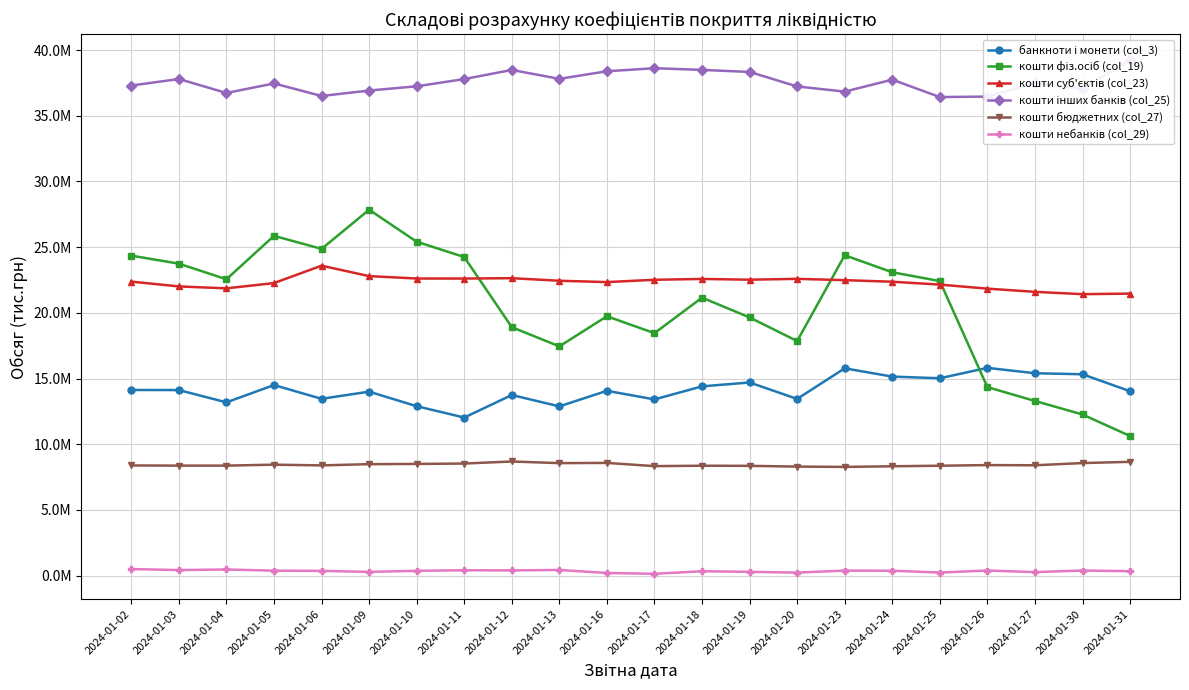

Reading right to left, extract all data points from this chart.

банкноти і монети (col_3): 14031939.5	15326852.1	15402874.2	15812560.1	15020777.7	15147186.5	15777454.9	13449119.3	14699907.9	14403435.5	13411554.9	14065703.7	12880891.5	13745253.5	12030499.9	12893679.7	14002397.6	13454885.3	14504348.4	13186841.5	14121249.7	14128338.5
кошти фіз.осіб (col_19): 10622022.9	12265546.5	13291604.4	14347099.3	22419488.6	23089961.3	24383609.2	17853726.3	19650612.9	21158125.3	18453120.2	19740483.8	17448945.7	18908181.6	24247121.6	25414554.0	27848926.2	24869110.7	25862220.4	22557249.7	23743809.9	24356241.6
кошти суб'єктів (col_23): 21464990.6	21422580.6	21599299.9	21843193.4	22150398.8	22369977.1	22488067.5	22588241.0	22524405.9	22581065.4	22517558.6	22341323.3	22443484.6	22638689.3	22611654.3	22614043.4	22797170.1	23592141.9	22265544.4	21865246.4	22011068.3	22378498.5
кошти інших банків (col_25): 39253203.3	37072487.0	37487241.3	36462379.2	36427258.1	37751499.0	36841078.5	37234407.3	38338059.5	38494596.1	38622841.0	38391630.2	37813190.1	38491511.6	37796349.4	37245806.2	36922566.5	36508273.3	37464112.0	36738050.2	37800525.1	37303950.4
кошти бюджетних (col_27): 8658015.5	8565773.1	8396428.4	8410755.8	8361791.2	8321885.6	8271655.0	8296599.3	8352968.6	8363834.9	8332281.8	8576803.2	8560569.3	8684624.5	8529166.2	8499325.7	8481288.2	8387964.2	8443259.7	8371304.5	8370704.6	8383804.5
кошти небанків (col_29): 334368.0	383923.7	263596.6	384626.3	230205.1	369246.1	379742.5	225041.8	284102.2	331783.8	136054.5	197343.7	427934.8	394285.0	405895.2	362361.7	280178.0	356901.8	373875.5	464293.1	419365.5	496112.4